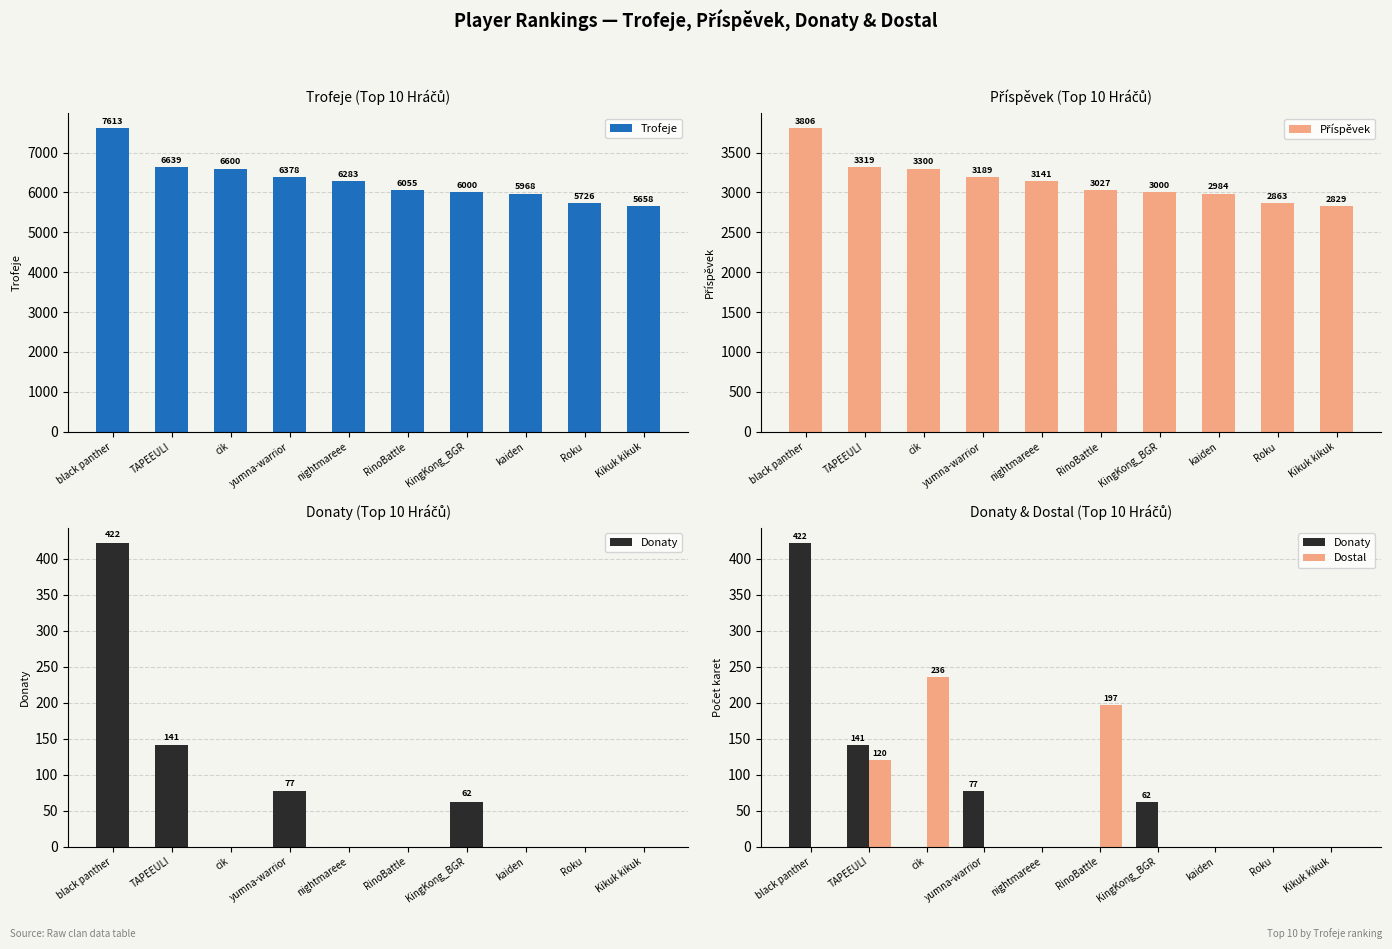

At which label does Trofeje first exceed 6283?

black panther